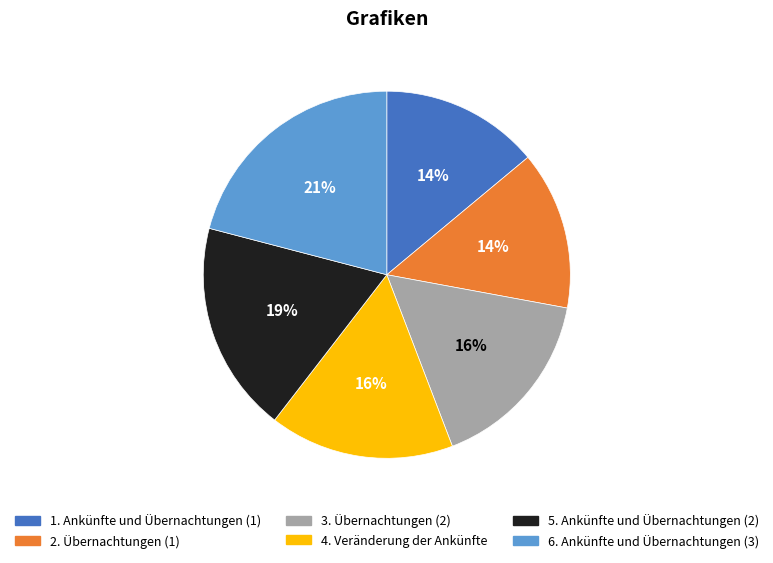

Is there a majority slice in this chart?

No